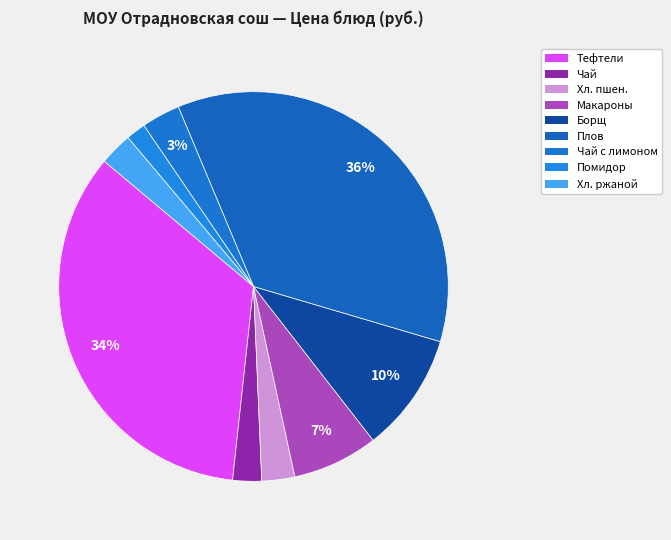

How many segments does this pie chart have?

9